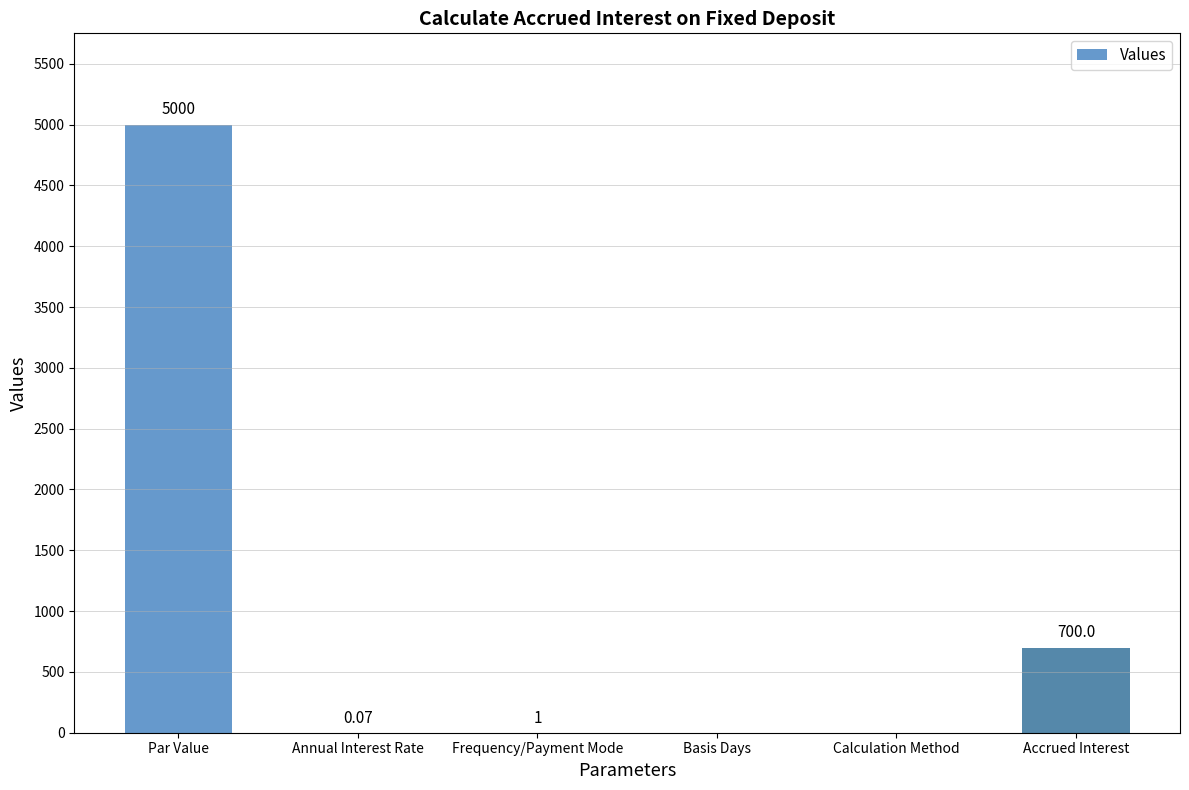

At which label is the value closest to 2500?

Accrued Interest